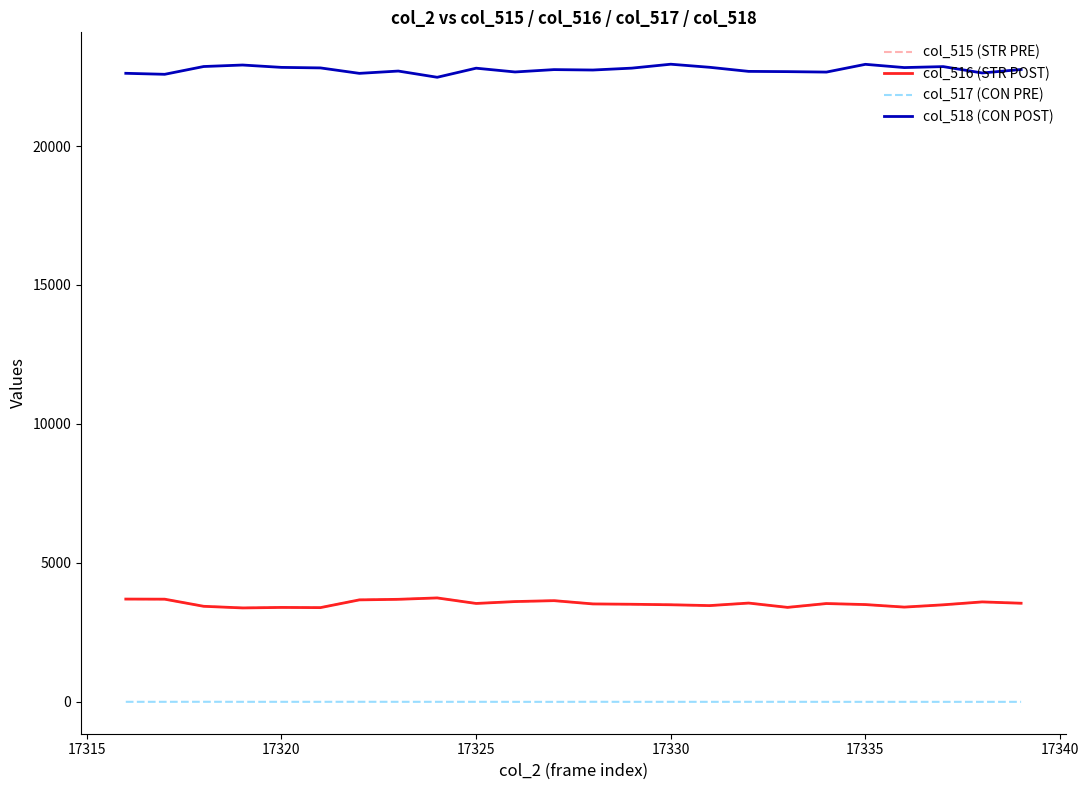

True or false: col_517 (CON PRE) and col_516 (STR POST) intersect in this chart.

False